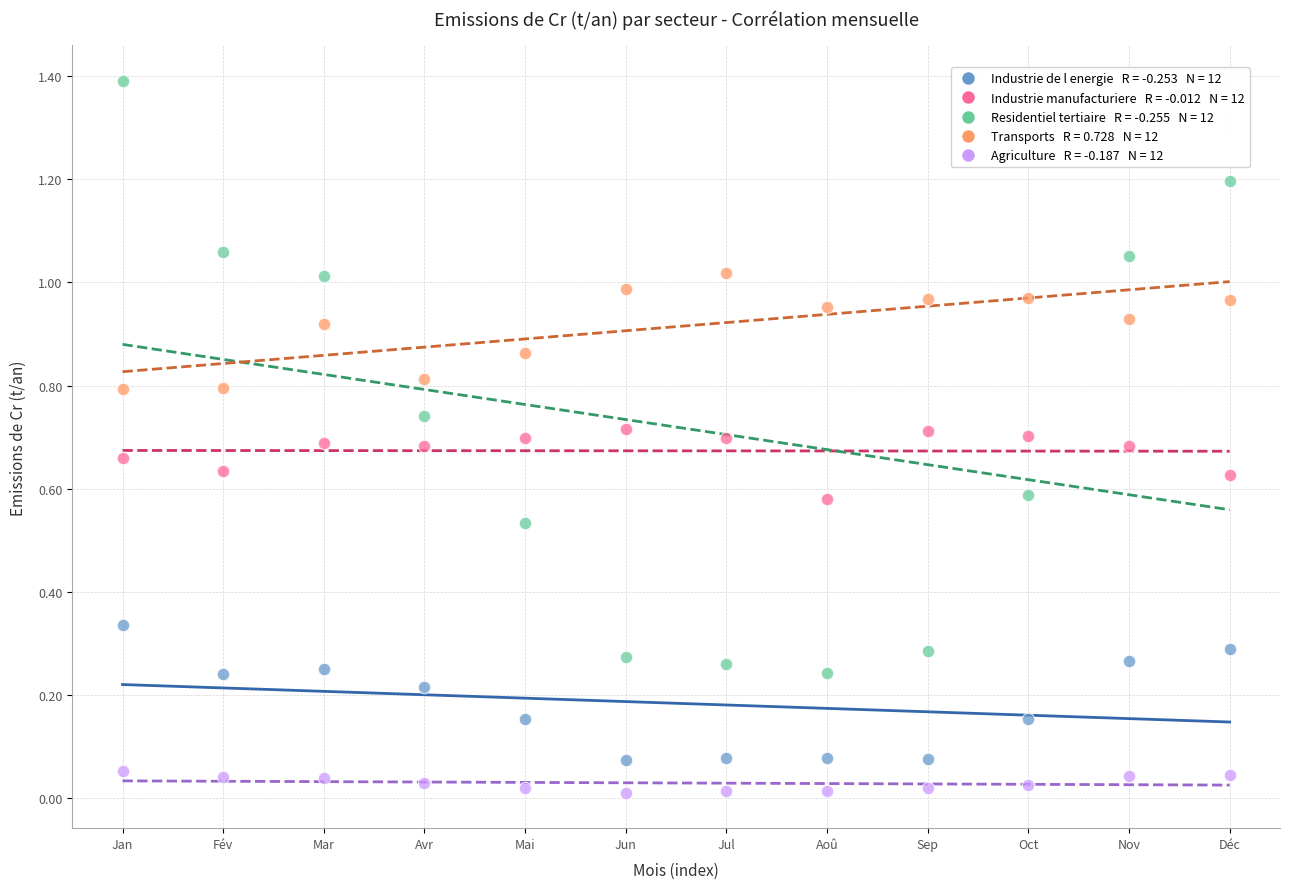

Across all data points, what is the range of X values (max minus min)?

11.0